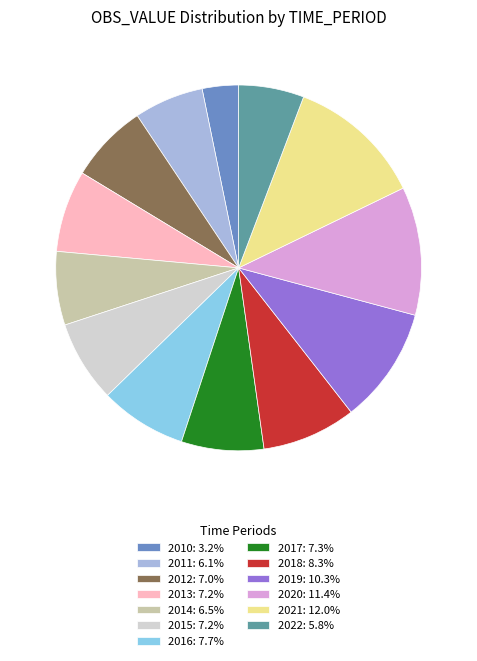

The 2010 slice represents 12% of the pie. True or false?

False